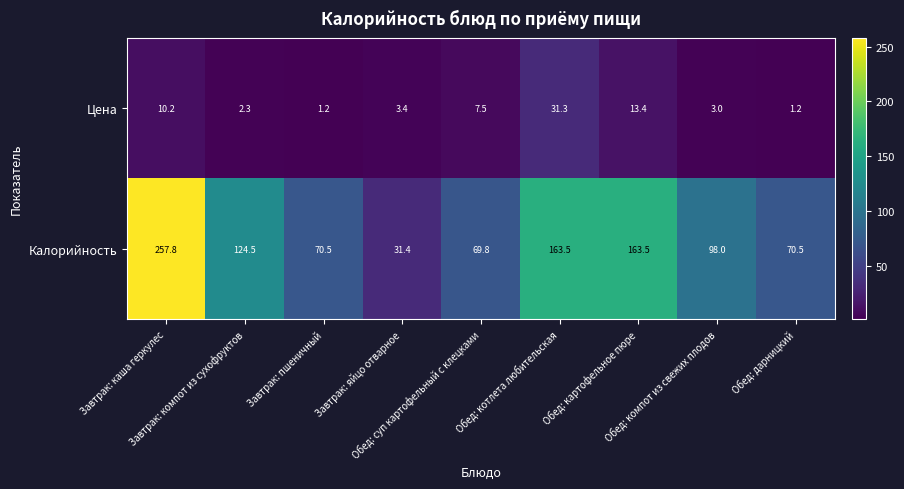

At which category is the sum across all series the highest?

Завтрак: каша геркулес